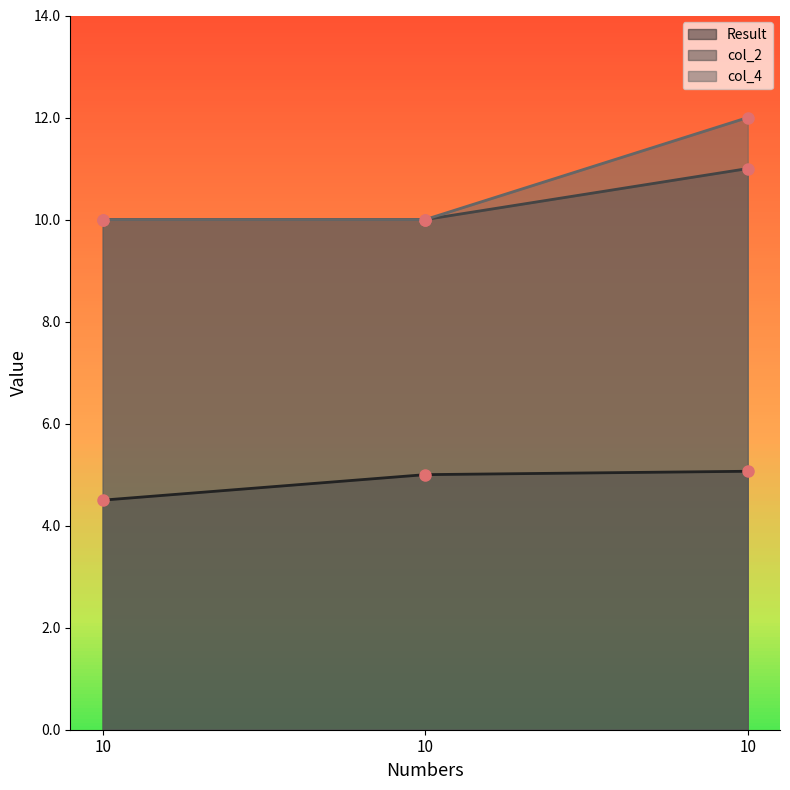

Which has a higher value, 10 or 10?

10